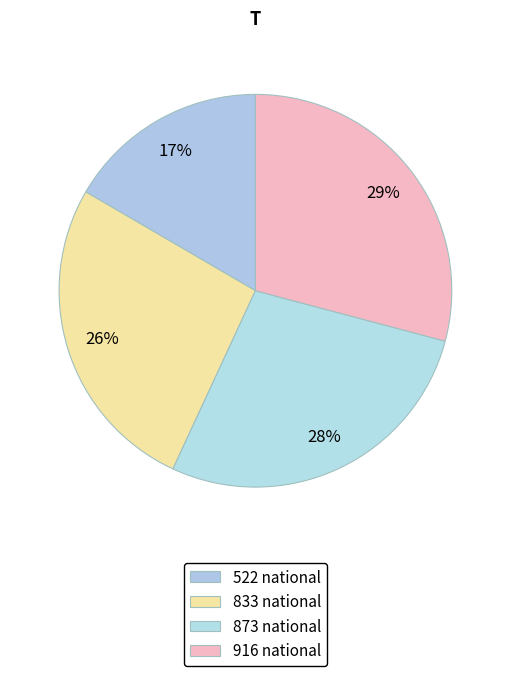

Which category has the smallest portion of the pie?

522 national